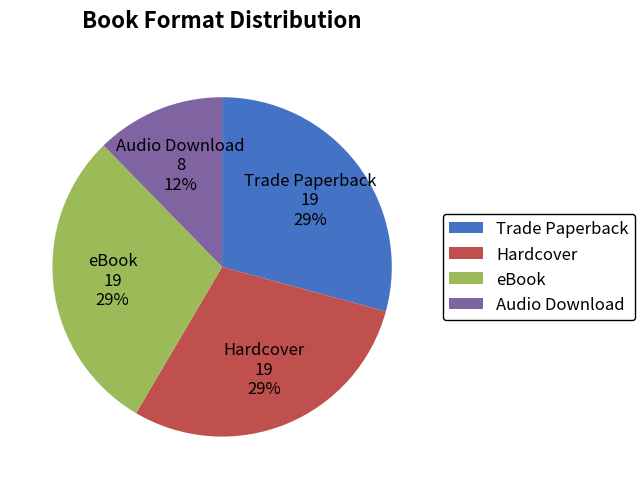

Do Audio Download and eBook together represent more than half of the pie?

No